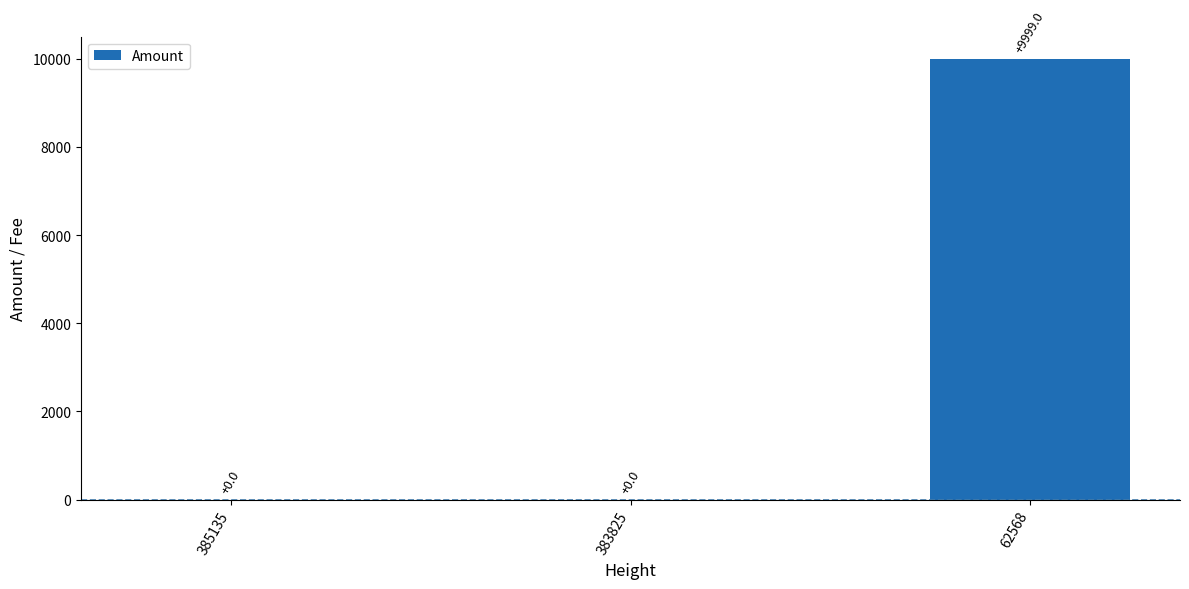

How many positive values are there?

1